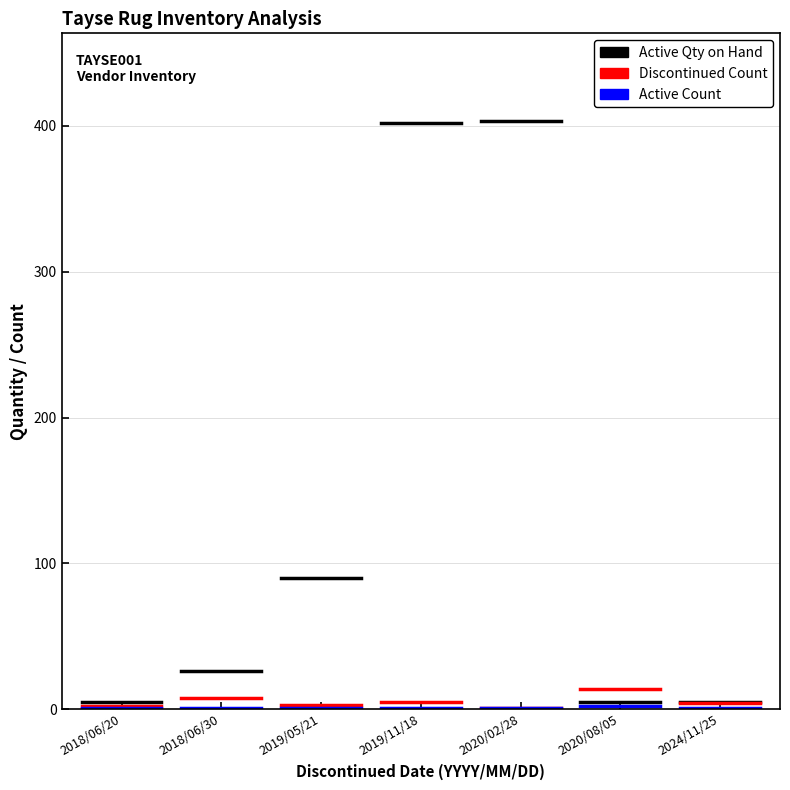

Which series has the widest spread of values?

Active Qty on Hand